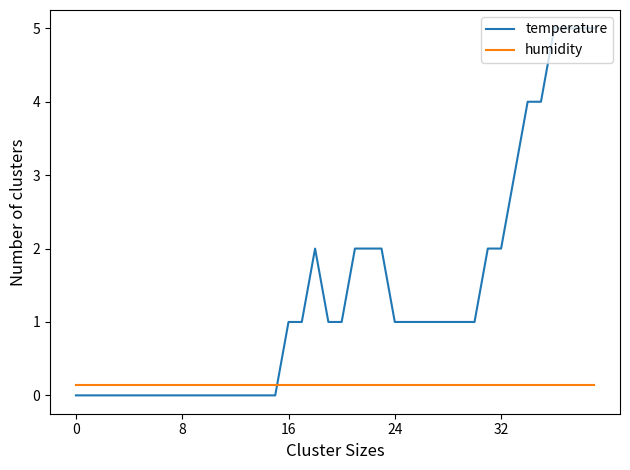

Rank the series by their maximum value, from lowest to highest.

humidity, temperature